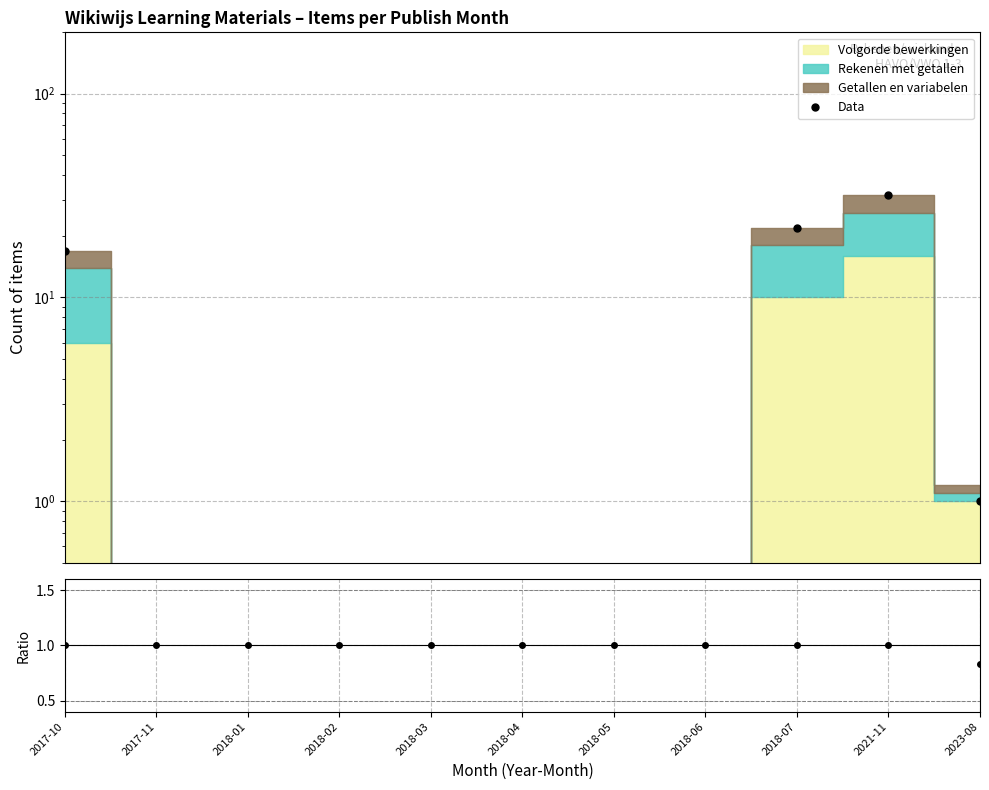

Between 2018-04 and 2018-07, which series saw the biggest shift?

Data